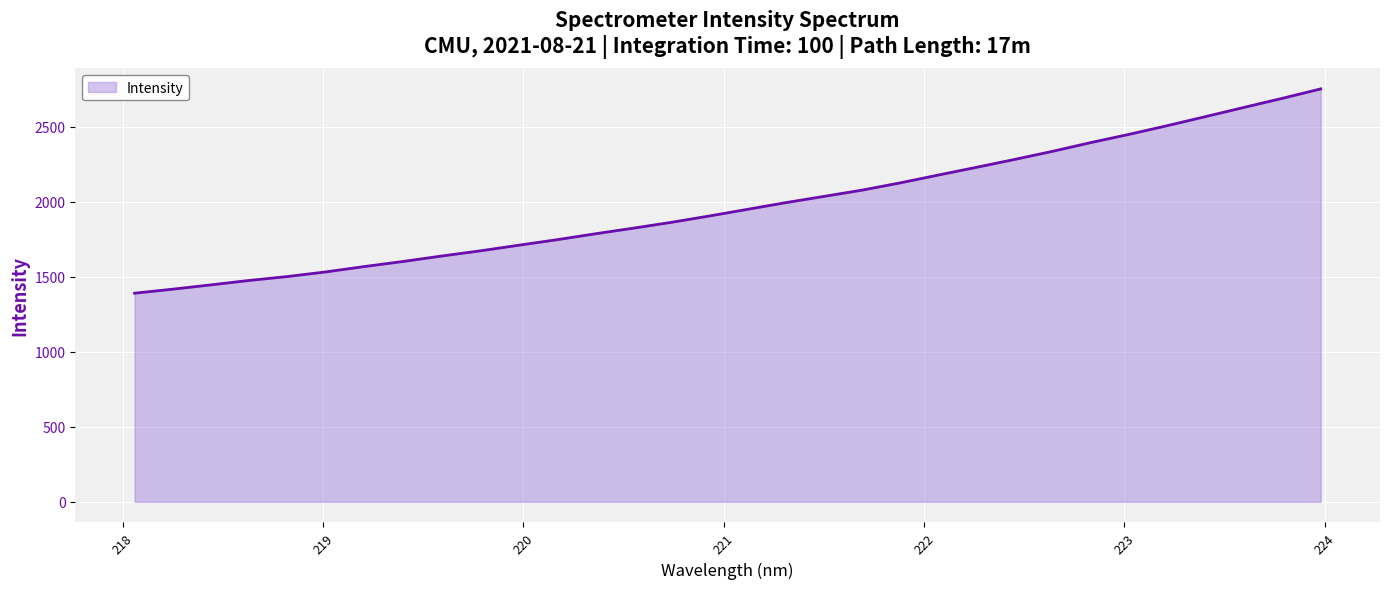

True or false: the data has more than 0 interior local peaks.

False